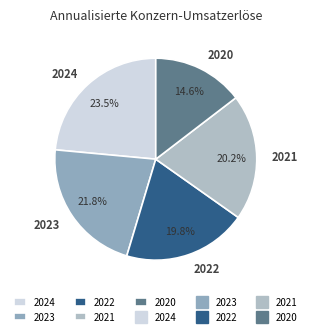

Which has a higher value, 2020 or 2024?

2024